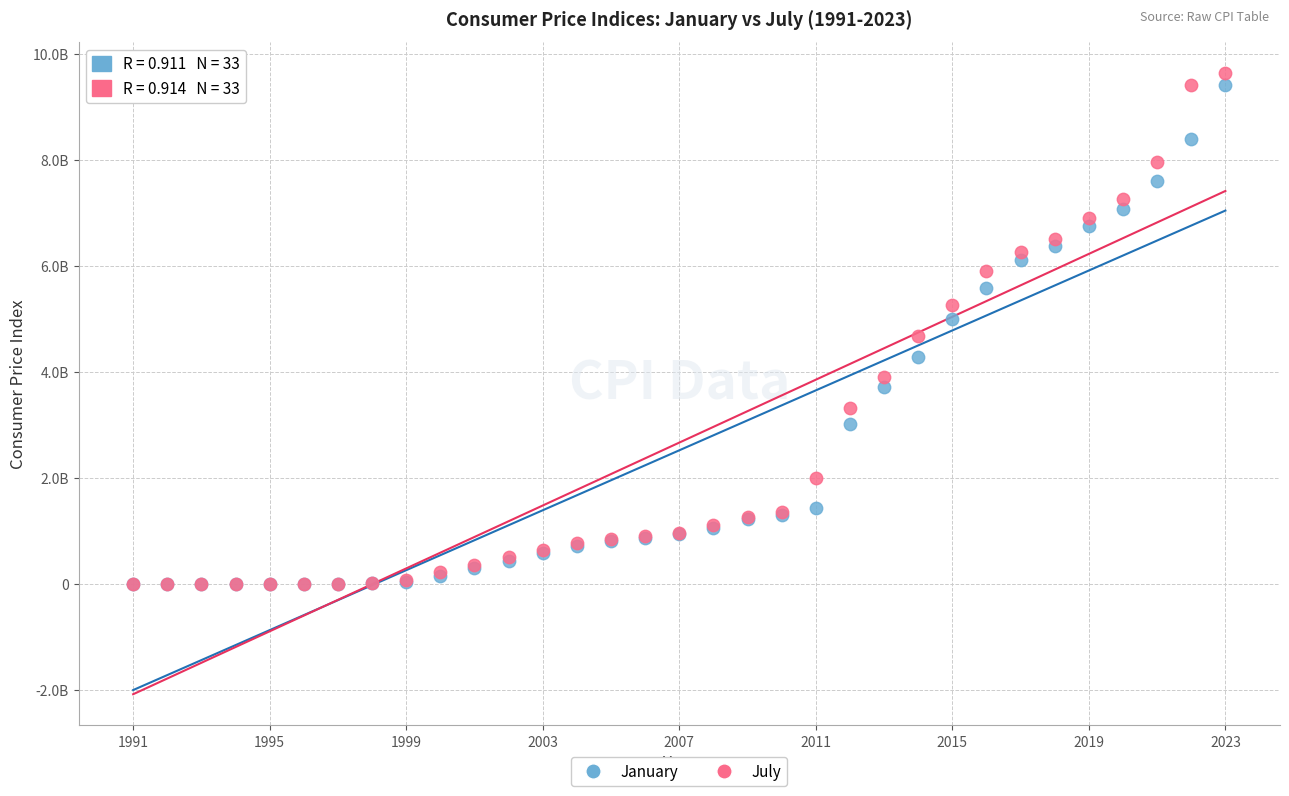

What are all the series names shown in the legend?

January, July